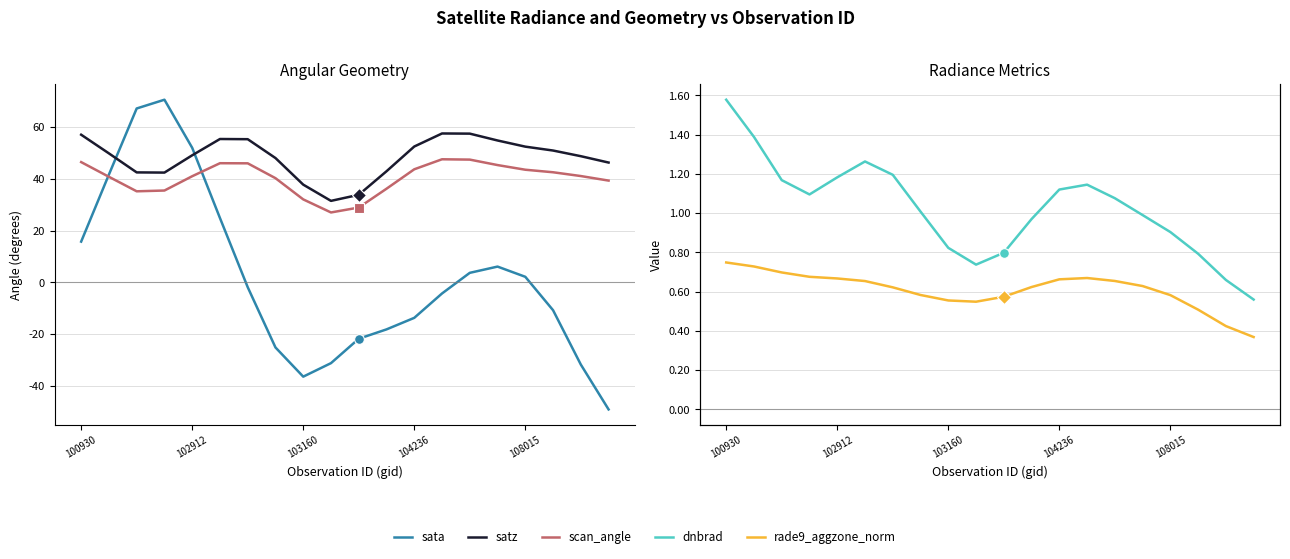

Read the dnbrad value at 104236.

1.1